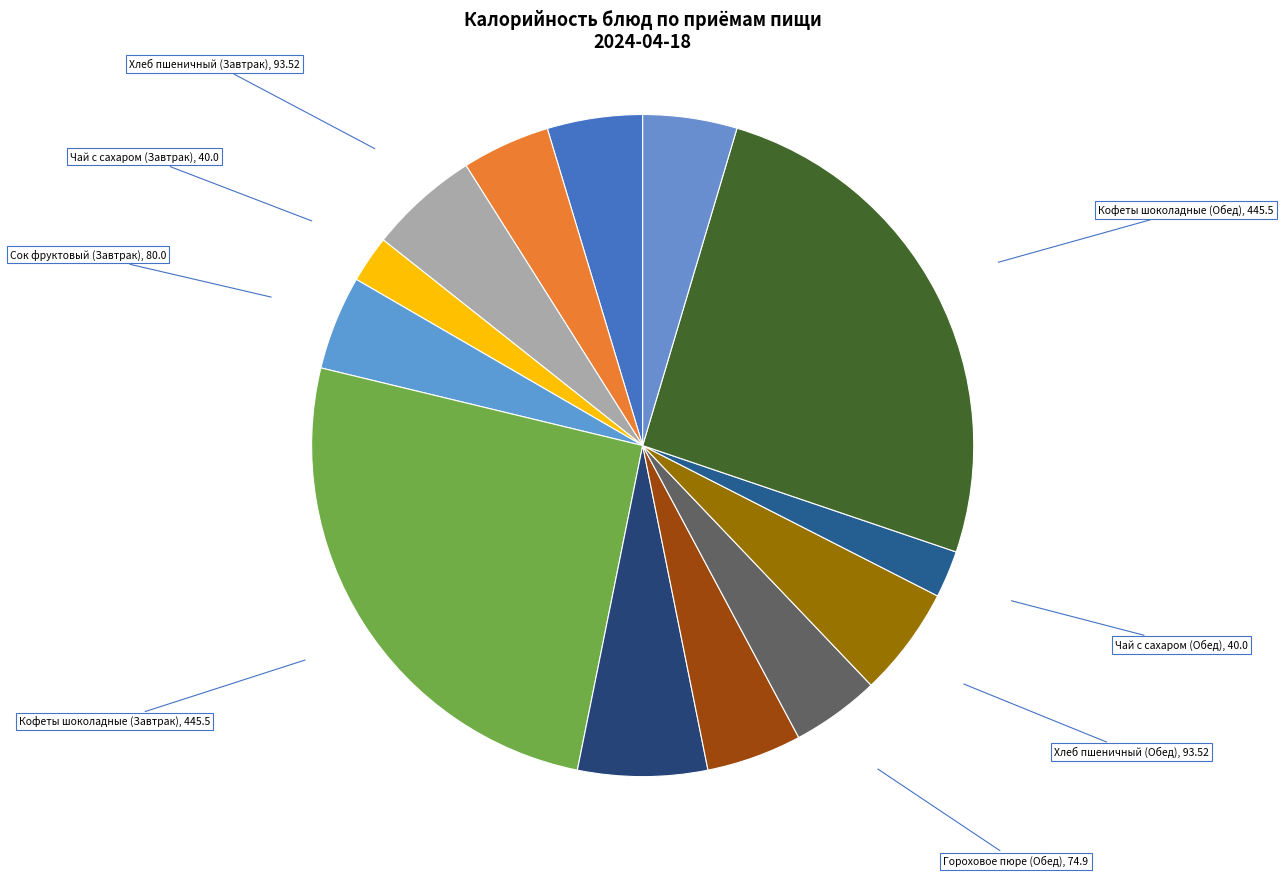

Count the number of slices in the pie.

13